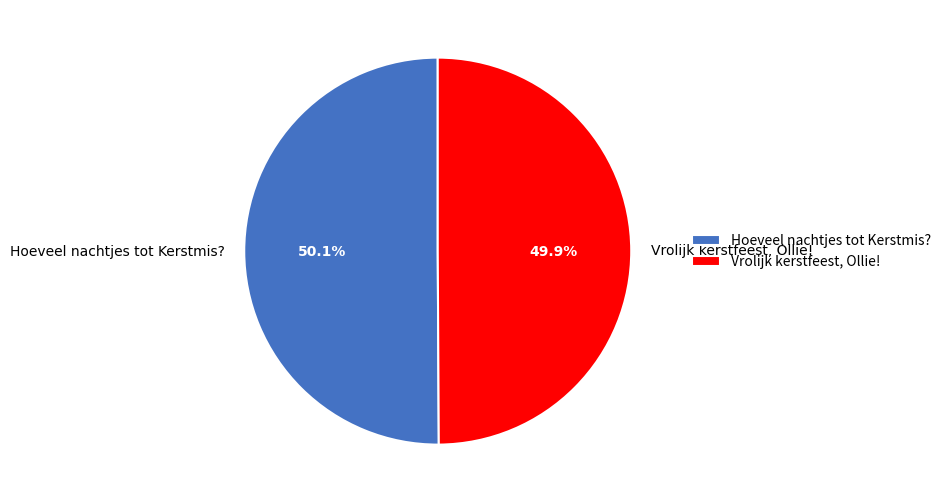

To the nearest percent, what is the average slice percentage?

50%